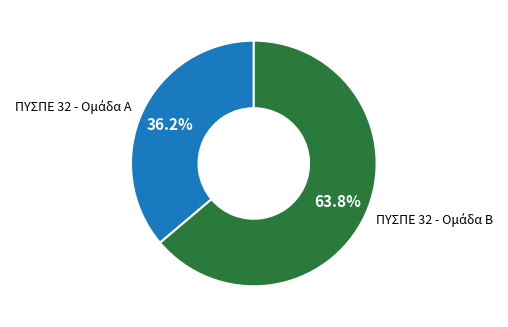

Is there a majority slice in this chart?

Yes